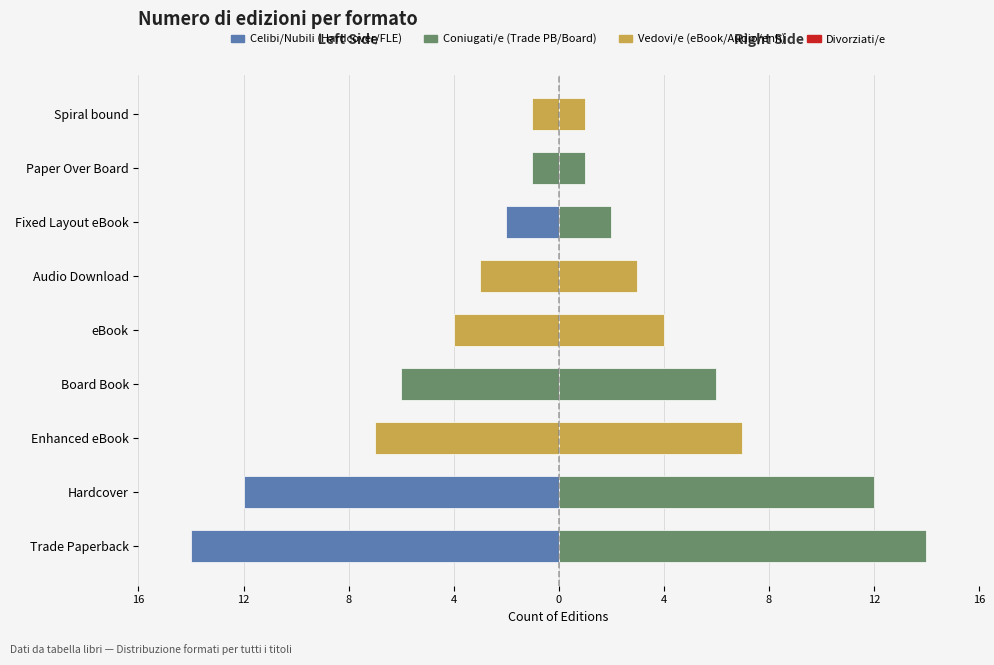

What is the average value of the Right (Femmine-style) series?

6